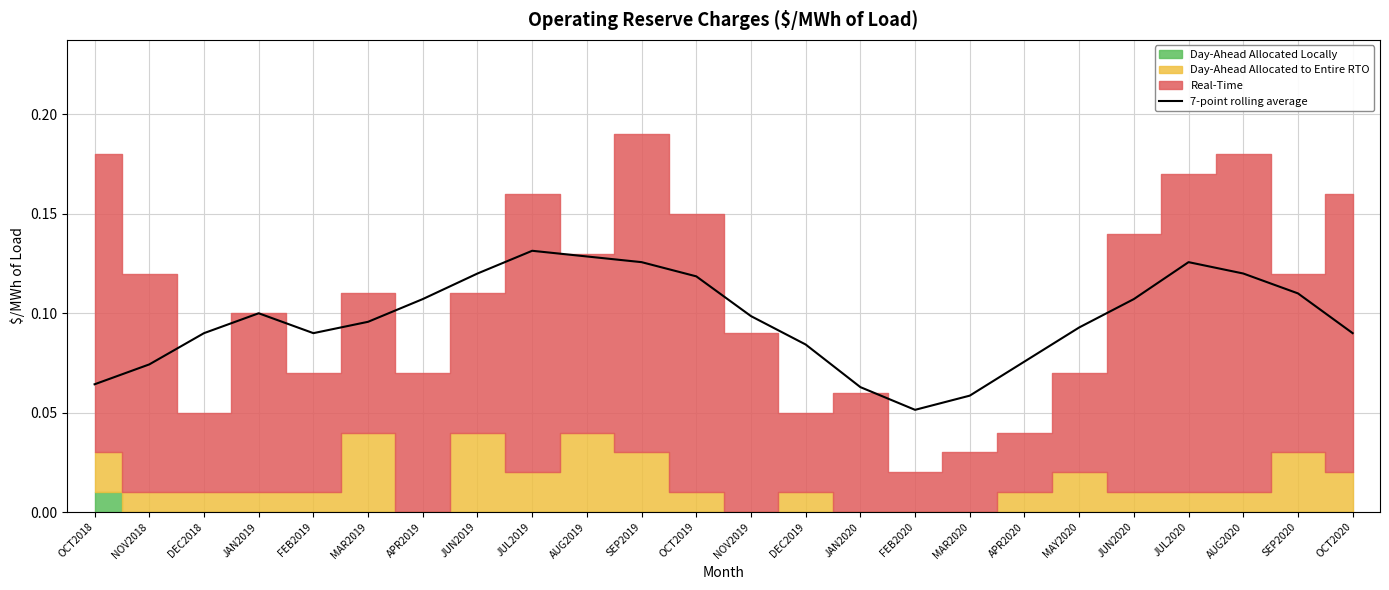

Reading right to left, what are all the values shown in this chart?

OCT2020=0.1	SEP2020=0.1	AUG2020=0.1	JUL2020=0.1	JUN2020=0.1	MAY2020=0.1	APR2020=0.1	MAR2020=0.1	FEB2020=0.1	JAN2020=0.1	DEC2019=0.1	NOV2019=0.1	OCT2019=0.1	SEP2019=0.1	AUG2019=0.1	JUL2019=0.1	JUN2019=0.1	APR2019=0.1	MAR2019=0.1	FEB2019=0.1	JAN2019=0.1	DEC2018=0.1	NOV2018=0.1	OCT2018=0.1